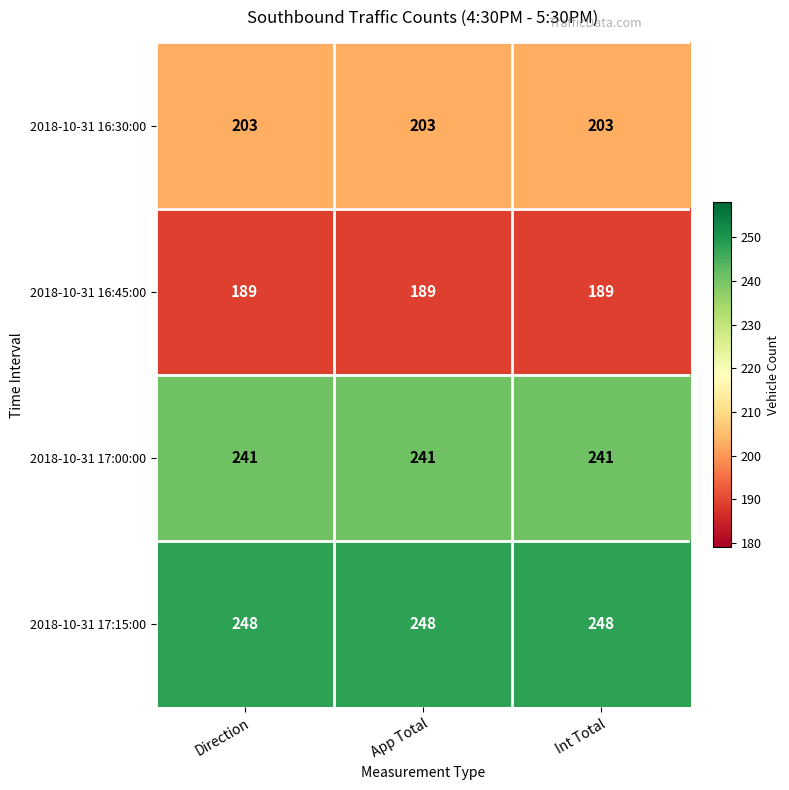

What is the approximate value of 2018-10-31 16:45:00 at Direction?

189